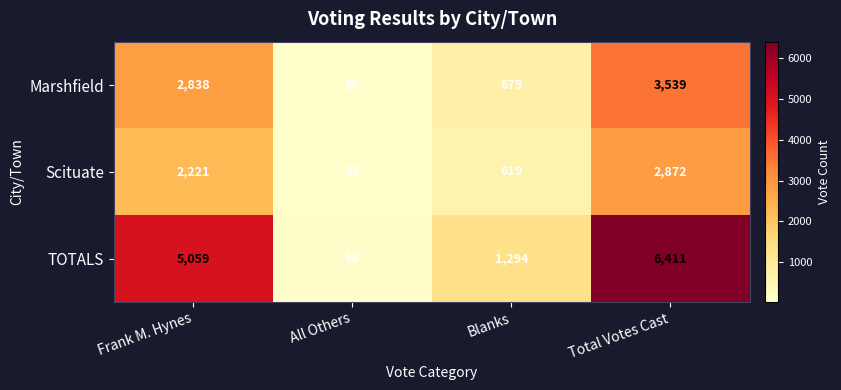

At which label is Scituate closest to 1452?

Frank M. Hynes